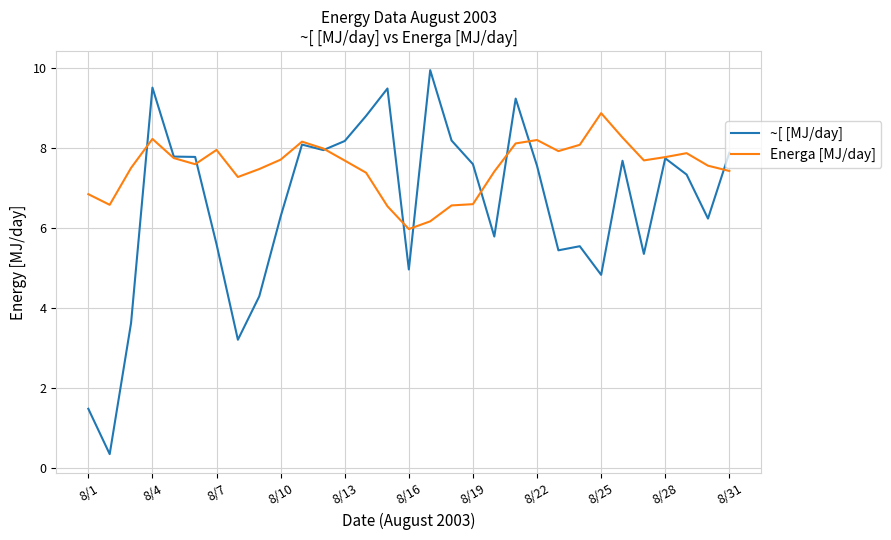

Which series has the largest total across all categories?

Energa [MJ/day]